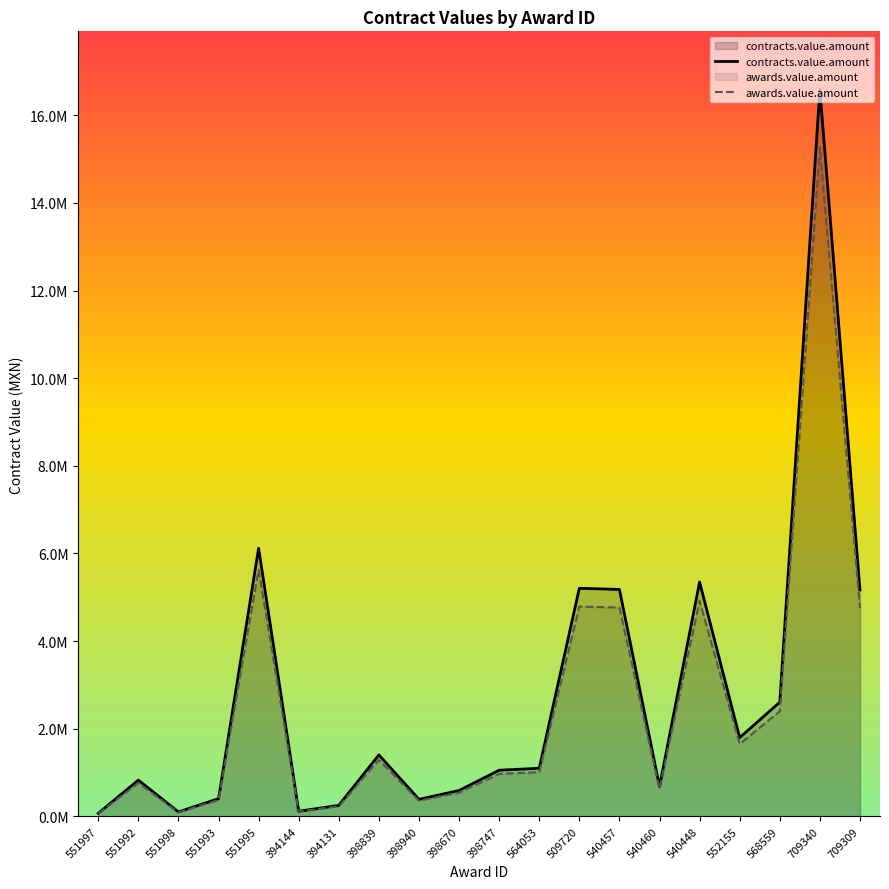

What is the maximum value for awards.value.amount?

15262727.1